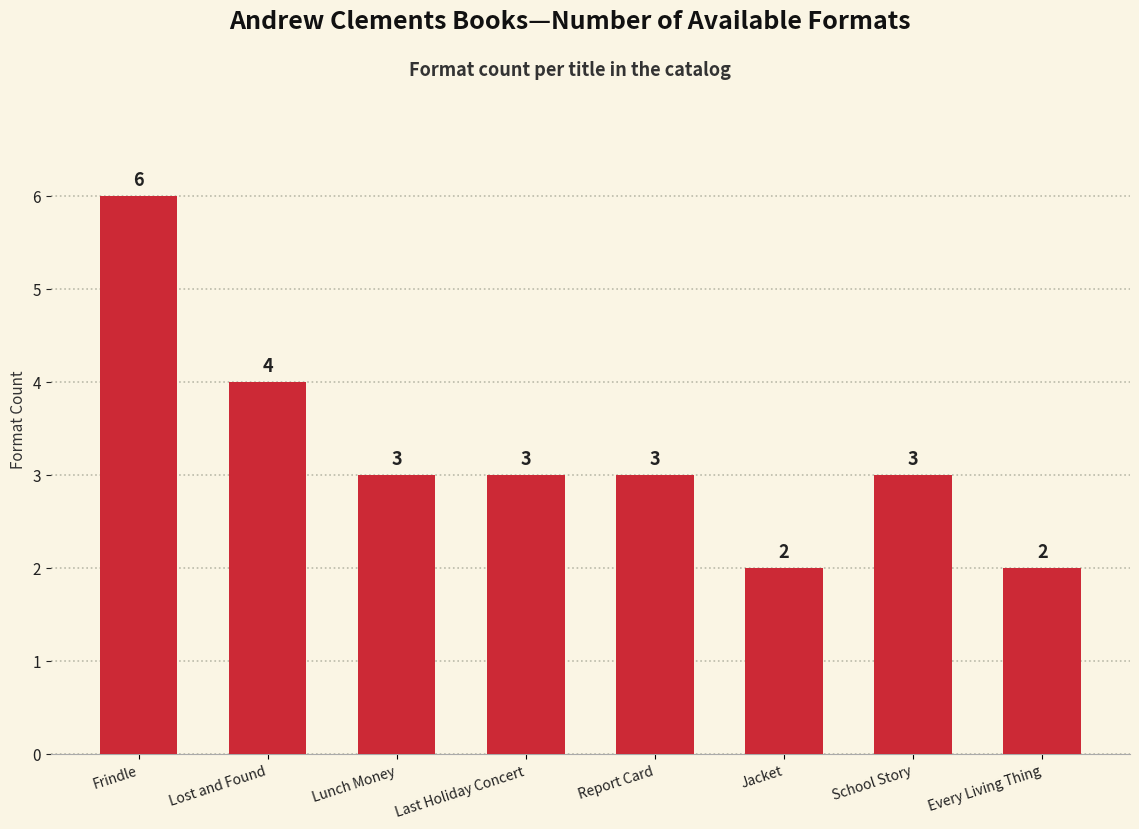

What is the difference between the second highest and second lowest values?

2